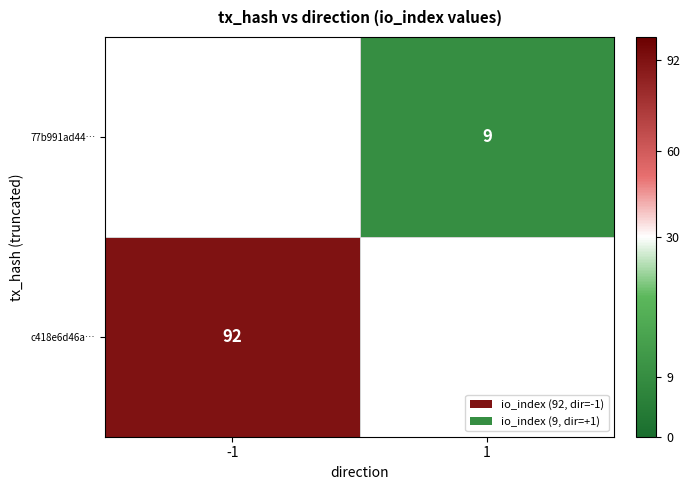

At which category does the chart reach its peak across all series?

-1